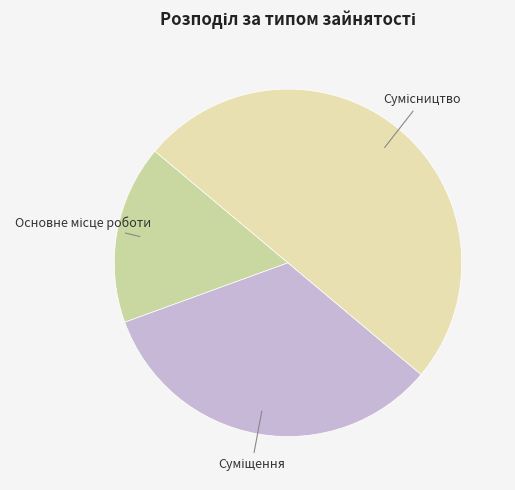

Combined, what portion of the pie is Суміщення and Сумісництво?

83.3%